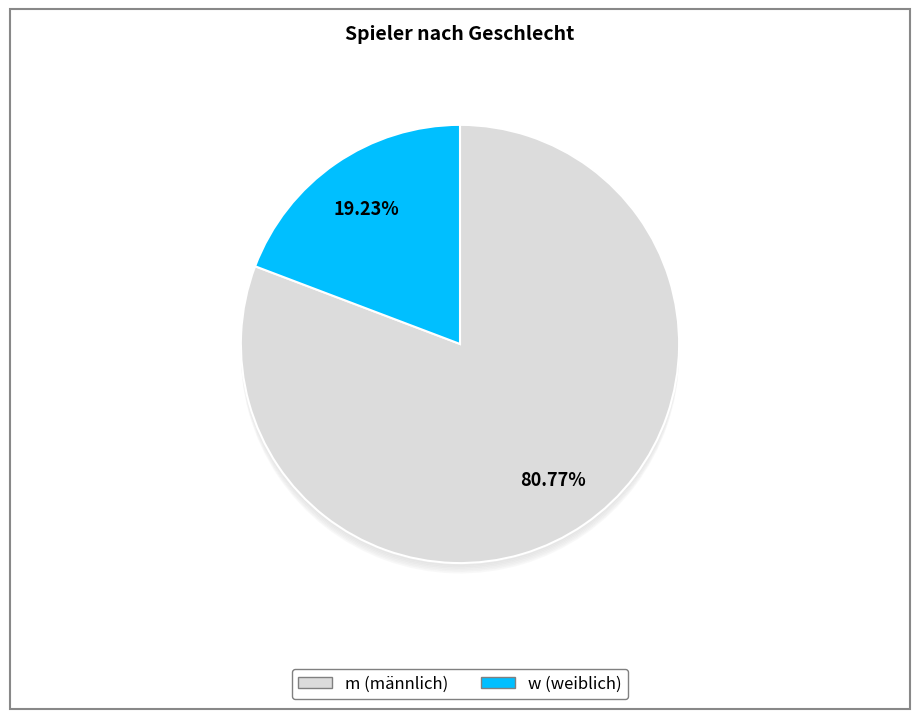

To the nearest percent, what is the difference between the largest and smallest slice percentages?

62%